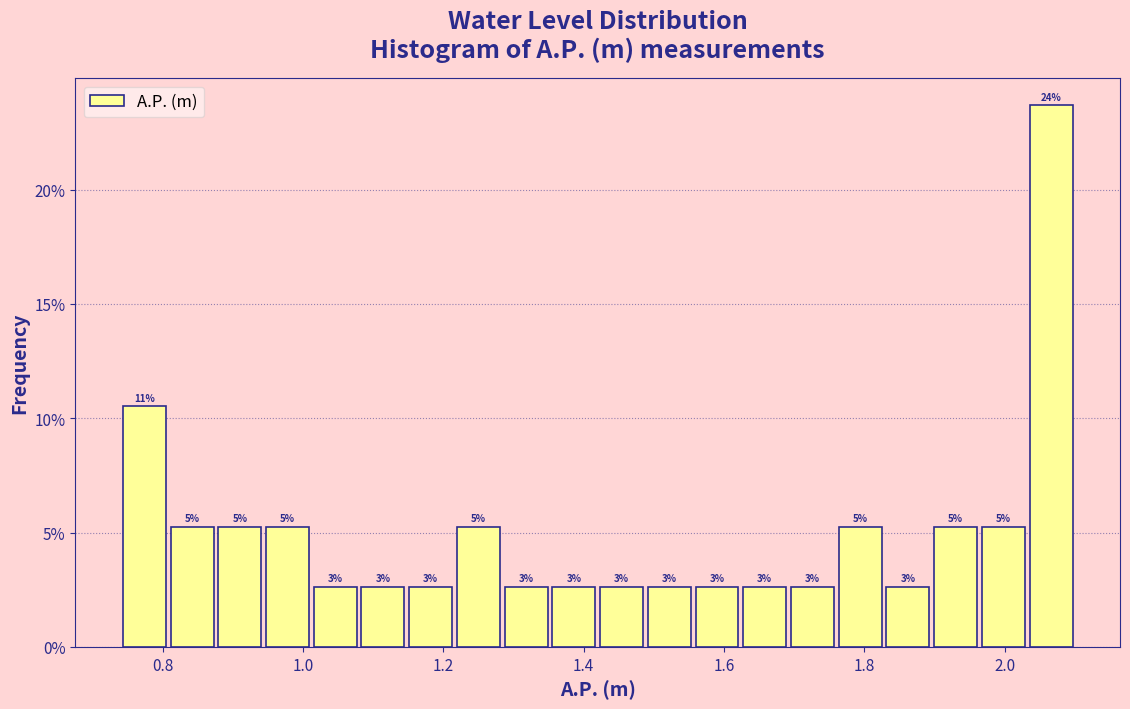

Around what value on the x-axis is the tallest bar? Give the approximate position of its centre, as read against the axis.

2.06